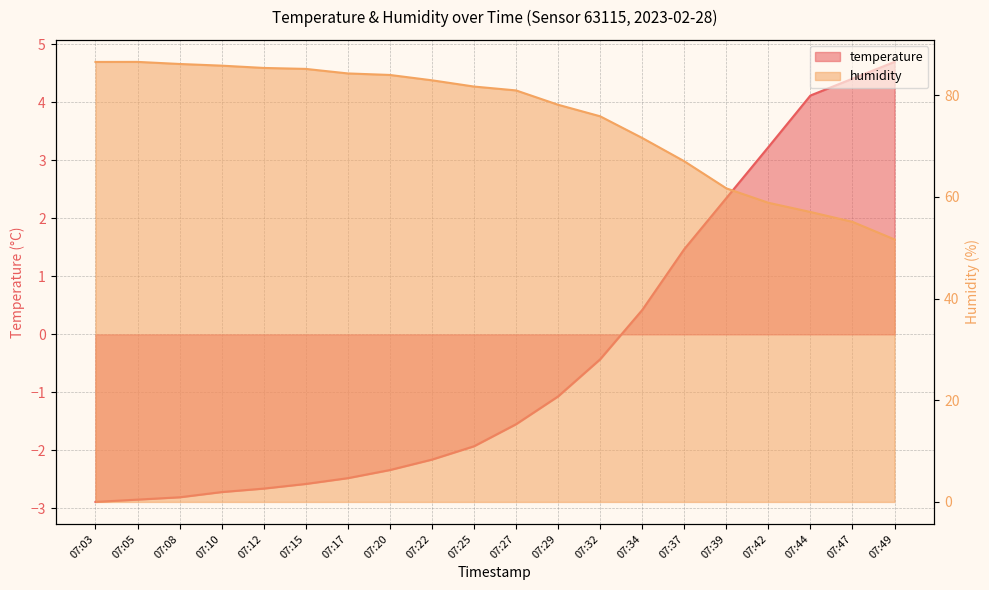

At how many categories does at least one series exceed 3?

20